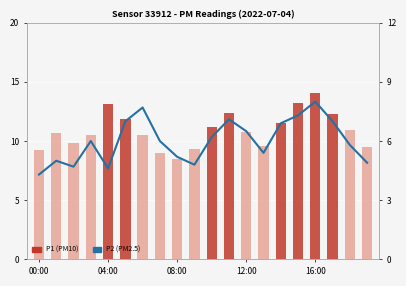

Which has a higher value, 12:00 or 12?

12